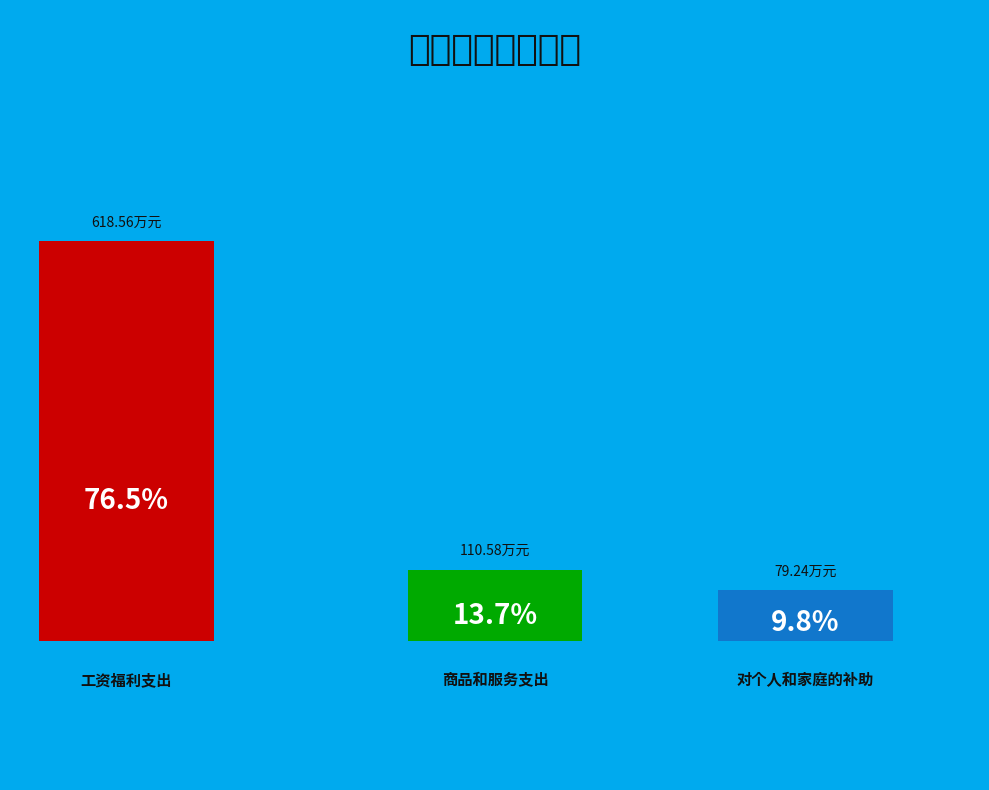

Is it true that 对个人和家庭的补助 is 23% of the pie?

False